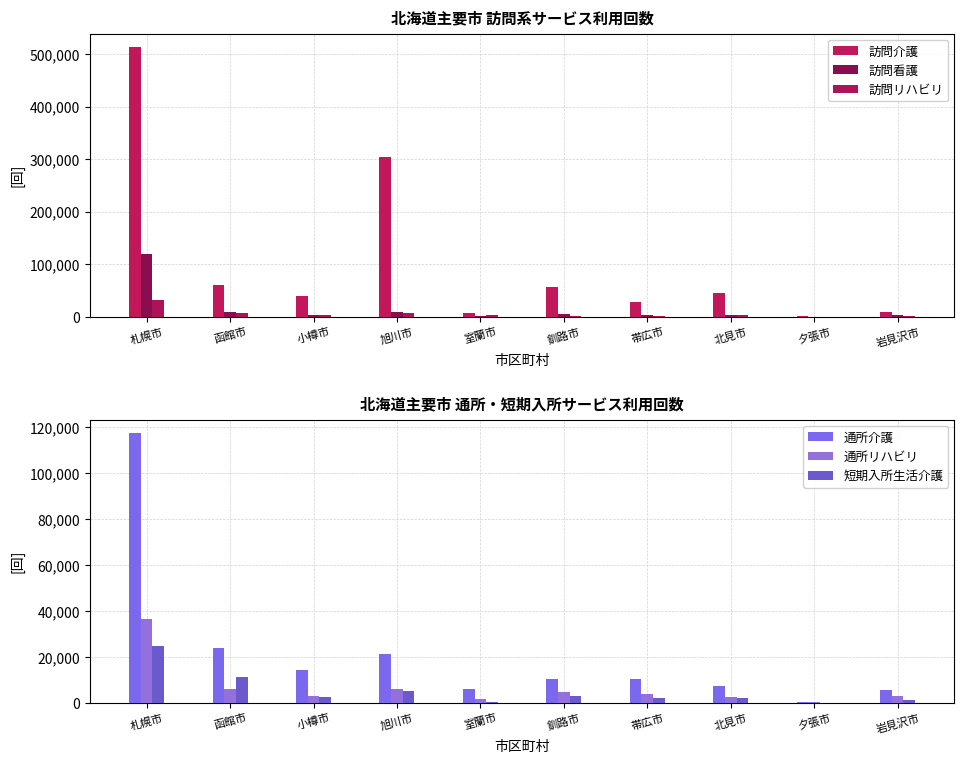

What is the difference between the 訪問リハビリ values at 札幌市 and 釧路市?

29910